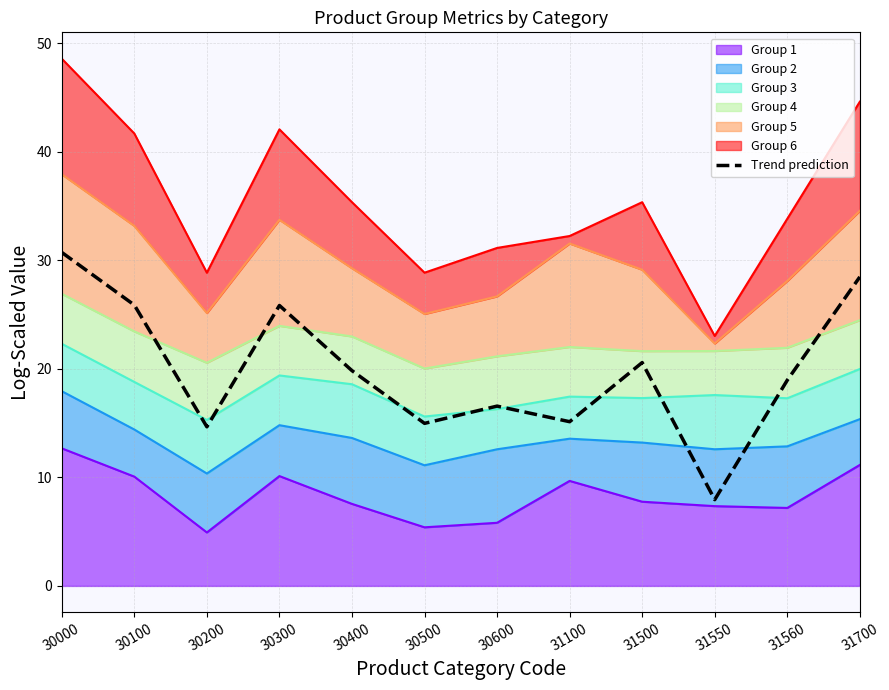

How many interior local peaks (higher than both neighbors) does the data have?

3